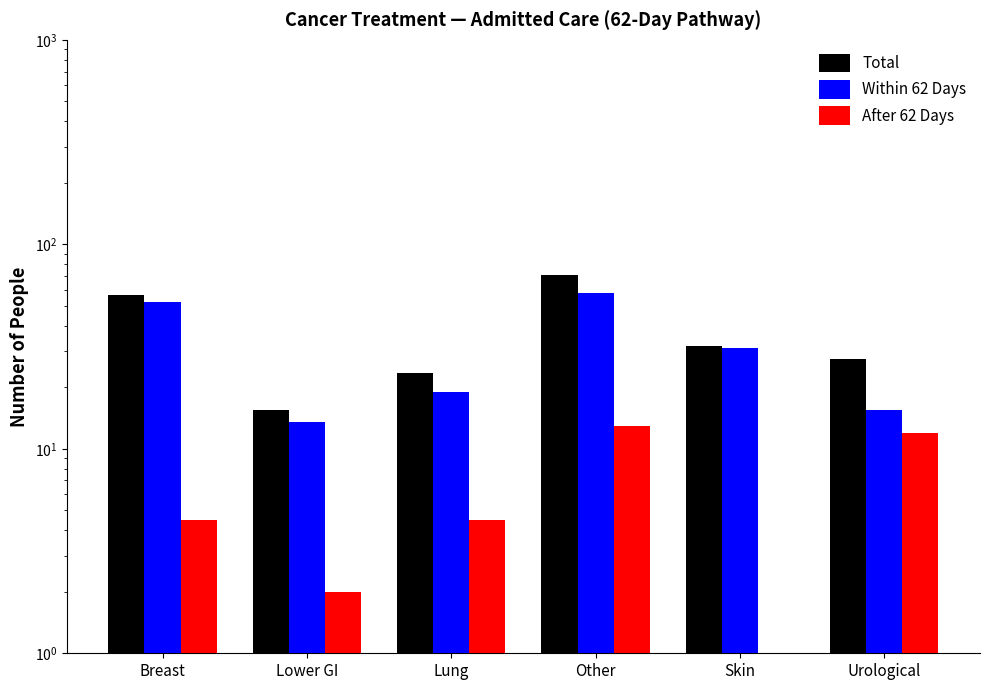

What is the sum of the Total values at Other and Lung?

94.0